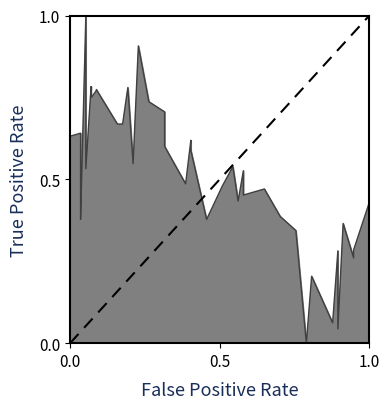

True or false: the data shows 1 at 0.5.

False